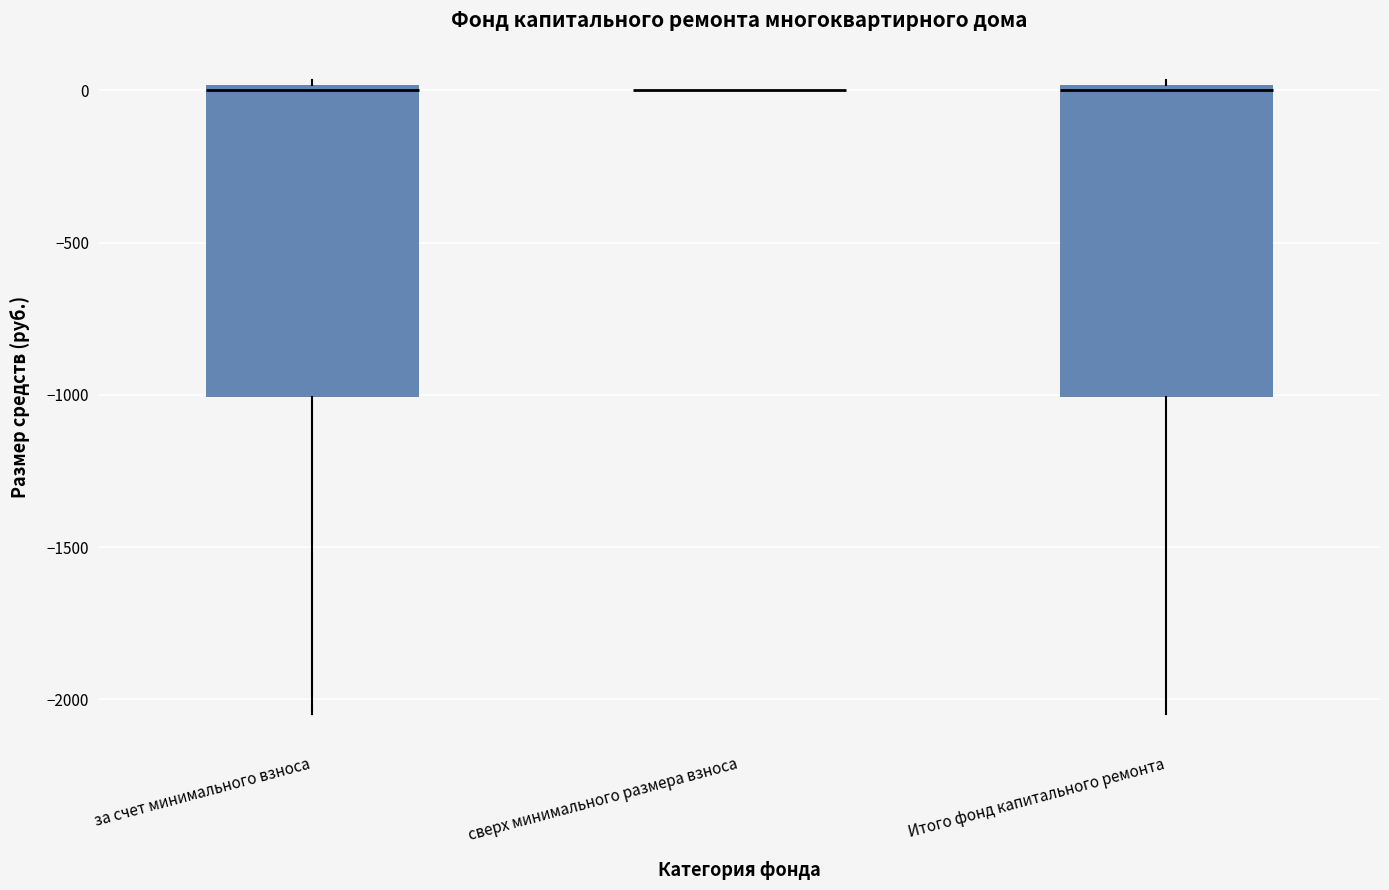

Where is the lower edge of the box for за счет минимального взноса on the y-axis? The values are not printed on the chart, so give them approximately, as read against the axis.

-1000